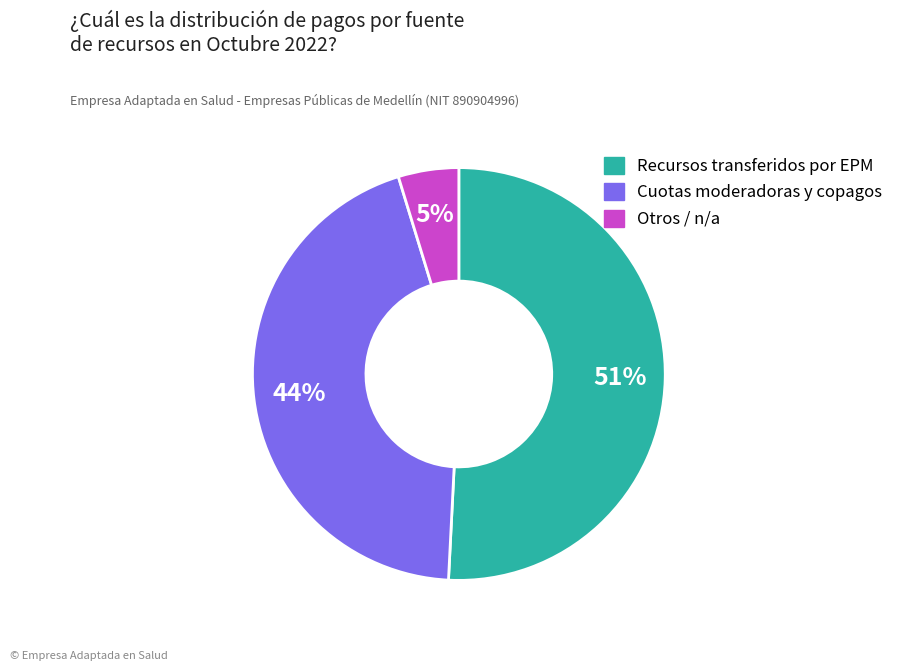

How many slices are in this pie chart?

3